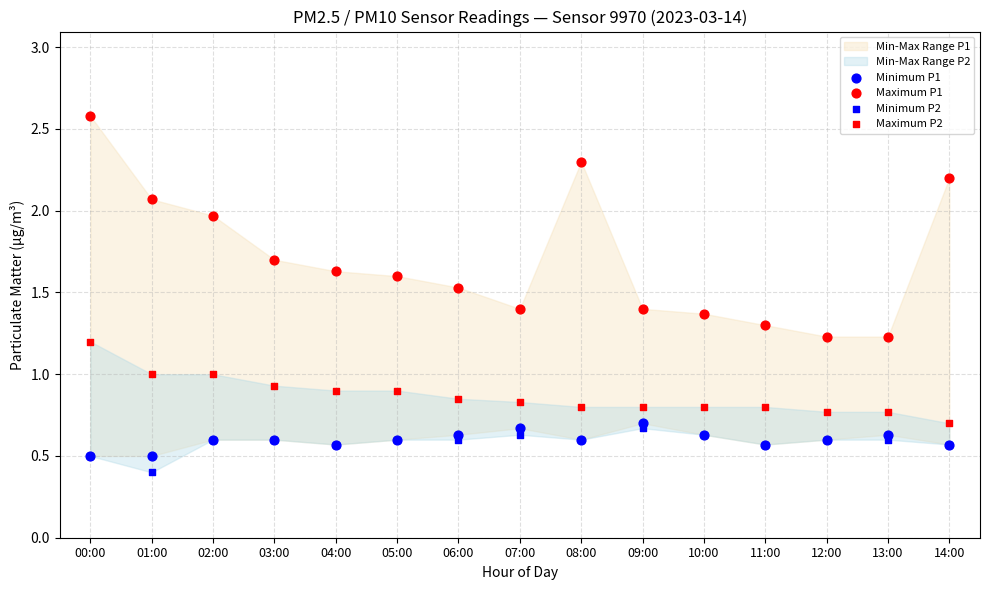

Which series contains the highest Y value?

Maximum P1